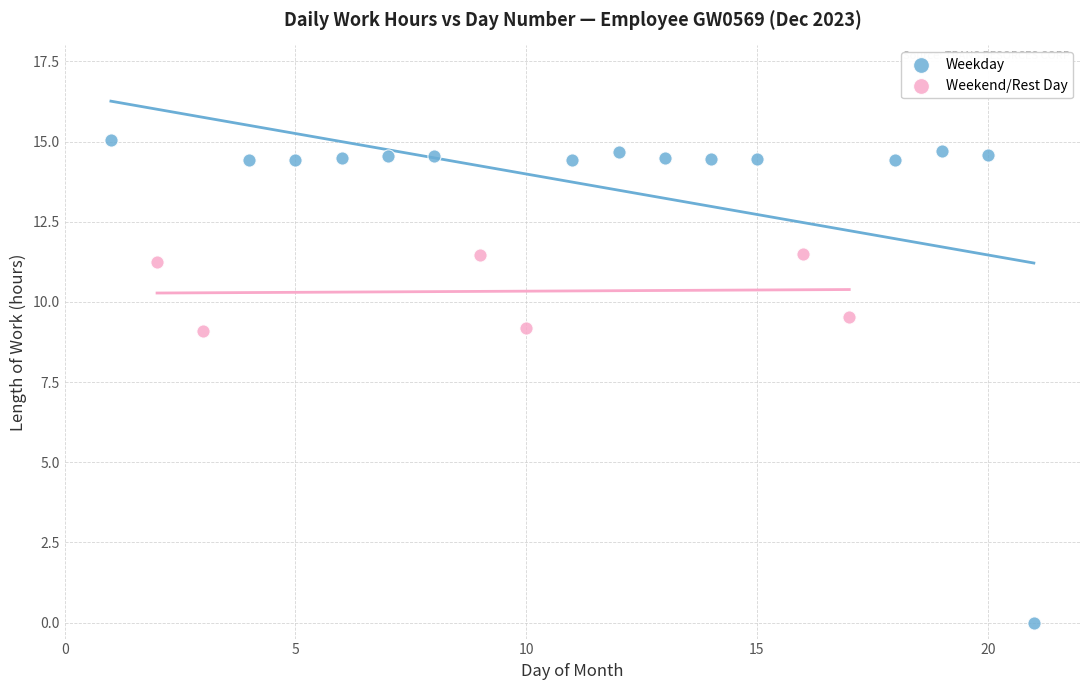

Which series reaches the minimum Y coordinate?

Weekday